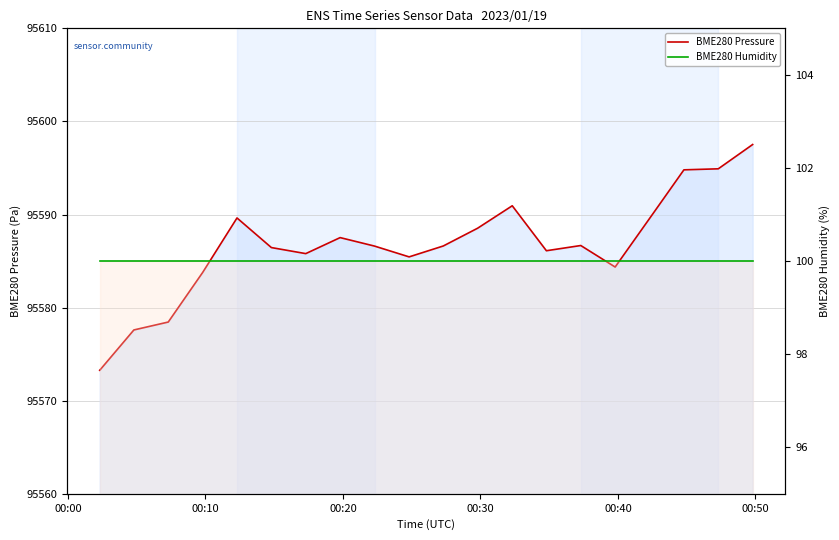

Between 00:10 and 00:50, which is larger?

00:50